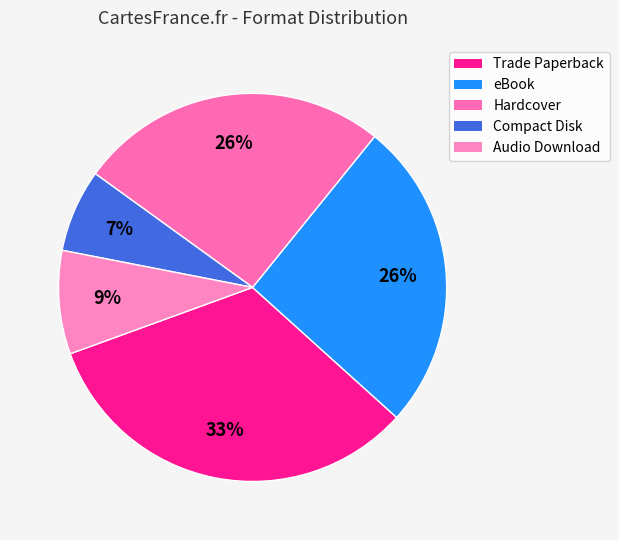

How many slices are in this pie chart?

5